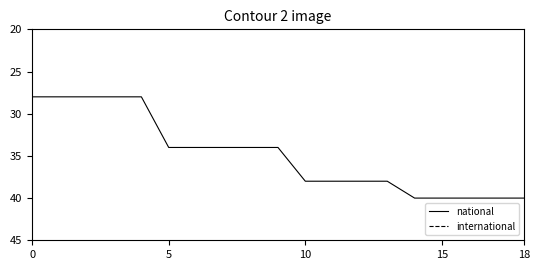

What is the highest value of the national series?

40